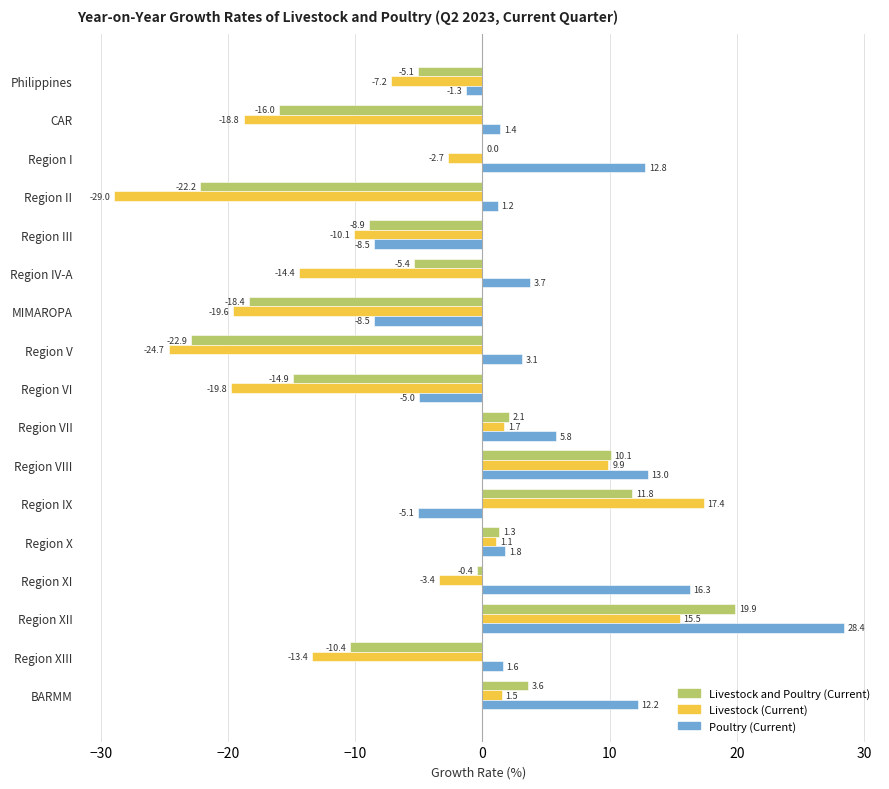

The value of Livestock and Poultry (Current) at Region IX is 3.2. True or false?

False